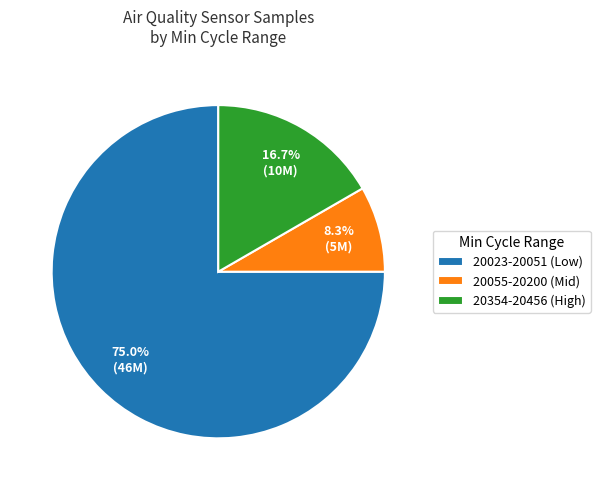

Does 20055-20200 (Mid) account for over 50% of the chart?

No